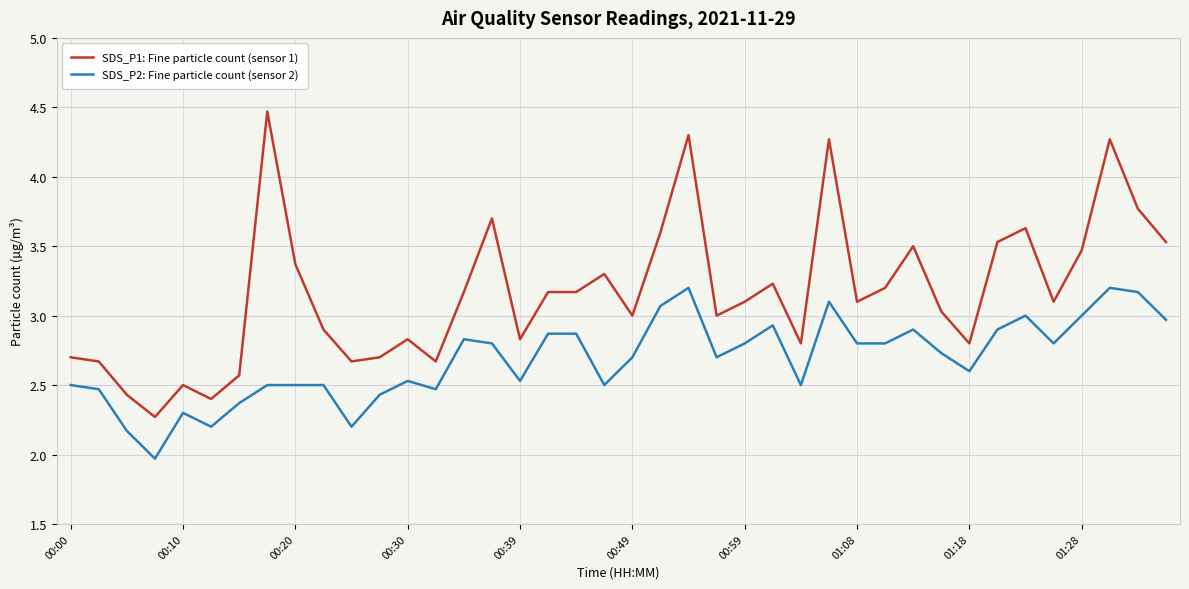

What is the greatest value displayed?

4.5